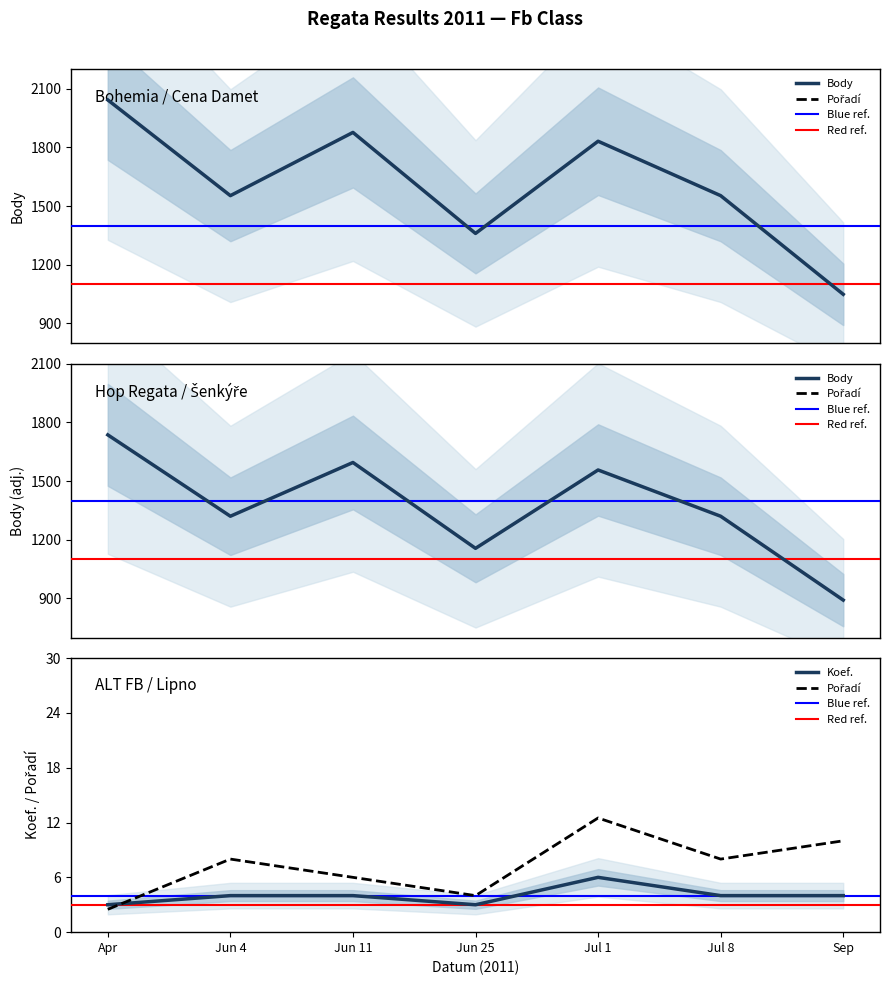

How many data points does each series have?

7